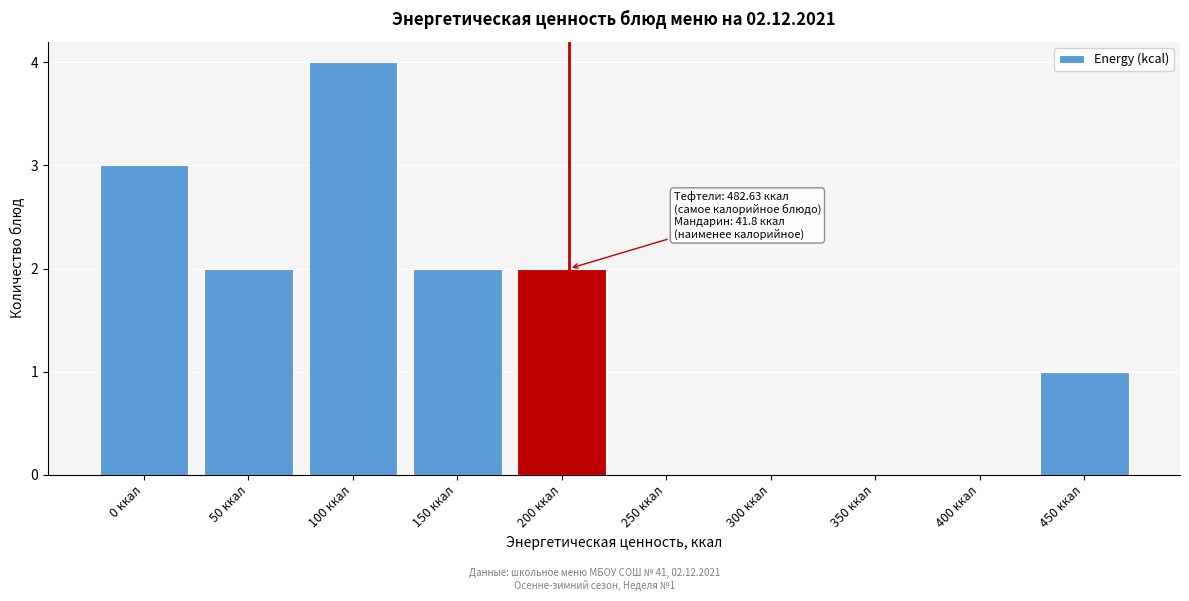

Reading left to right, transcribe all the data shown in this chart.

0 ккал=3	50 ккал=2	100 ккал=4	150 ккал=2	200 ккал=2	250 ккал=0	300 ккал=0	350 ккал=0	400 ккал=0	450 ккал=1